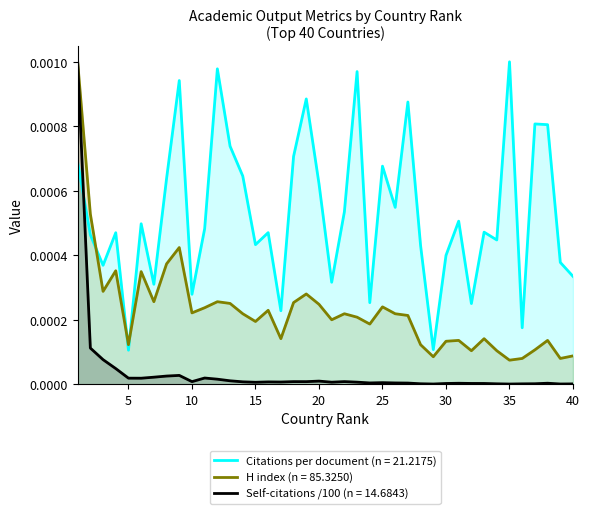

True or false: Self-citations (hundreds) has a value of 0.0 at 30.

True